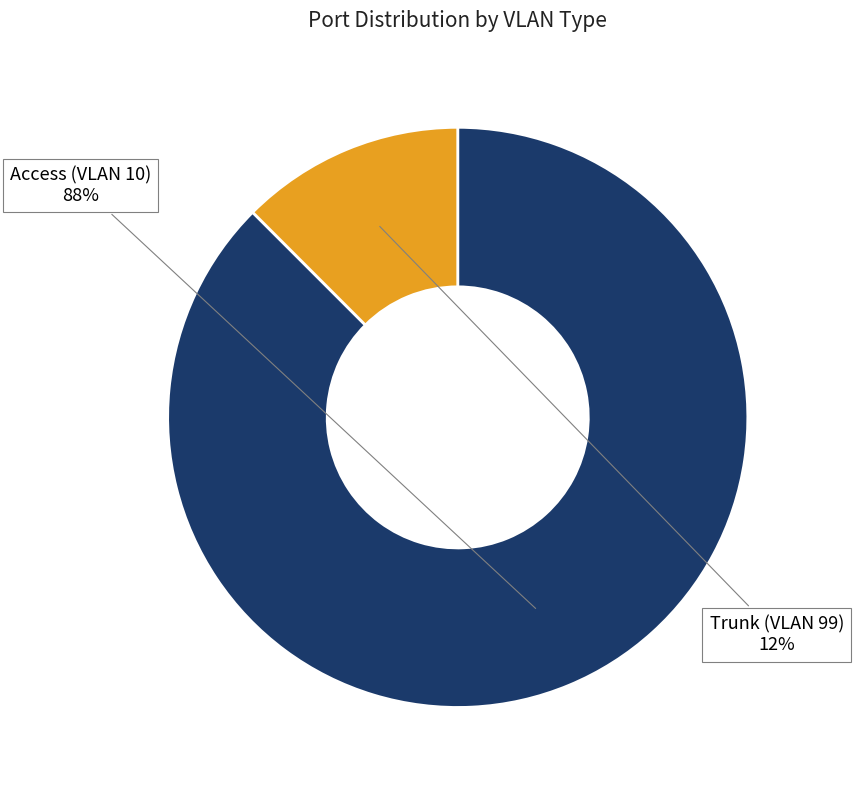

Is there a majority slice in this chart?

Yes